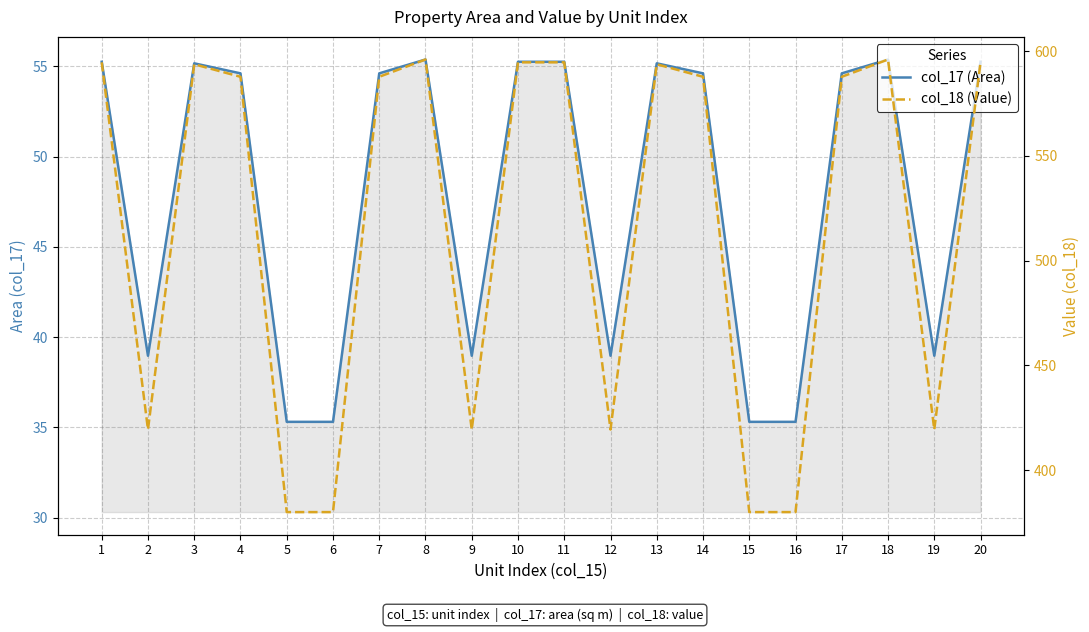

Is the value of col_17 (Area) at 18 greater than the value of col_18 (Value) at 2?

No